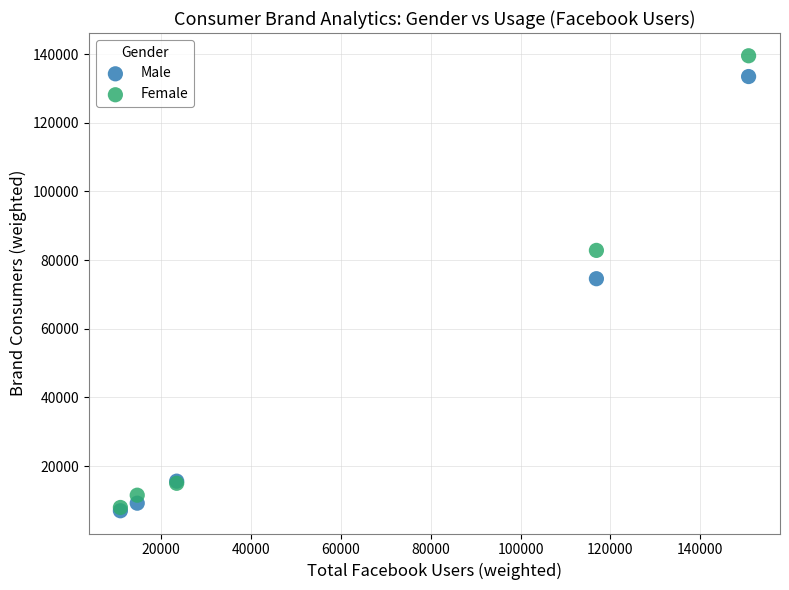

In the Male series, what Y value is closest to 70217?

74571.0